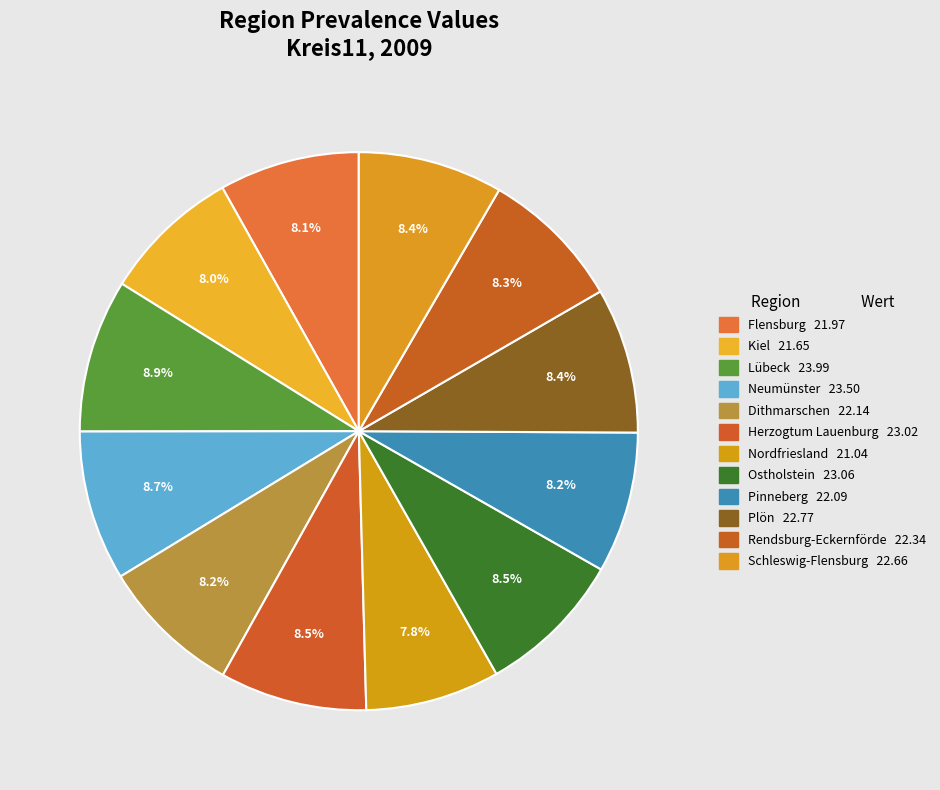

Does Flensburg account for over 50% of the chart?

No